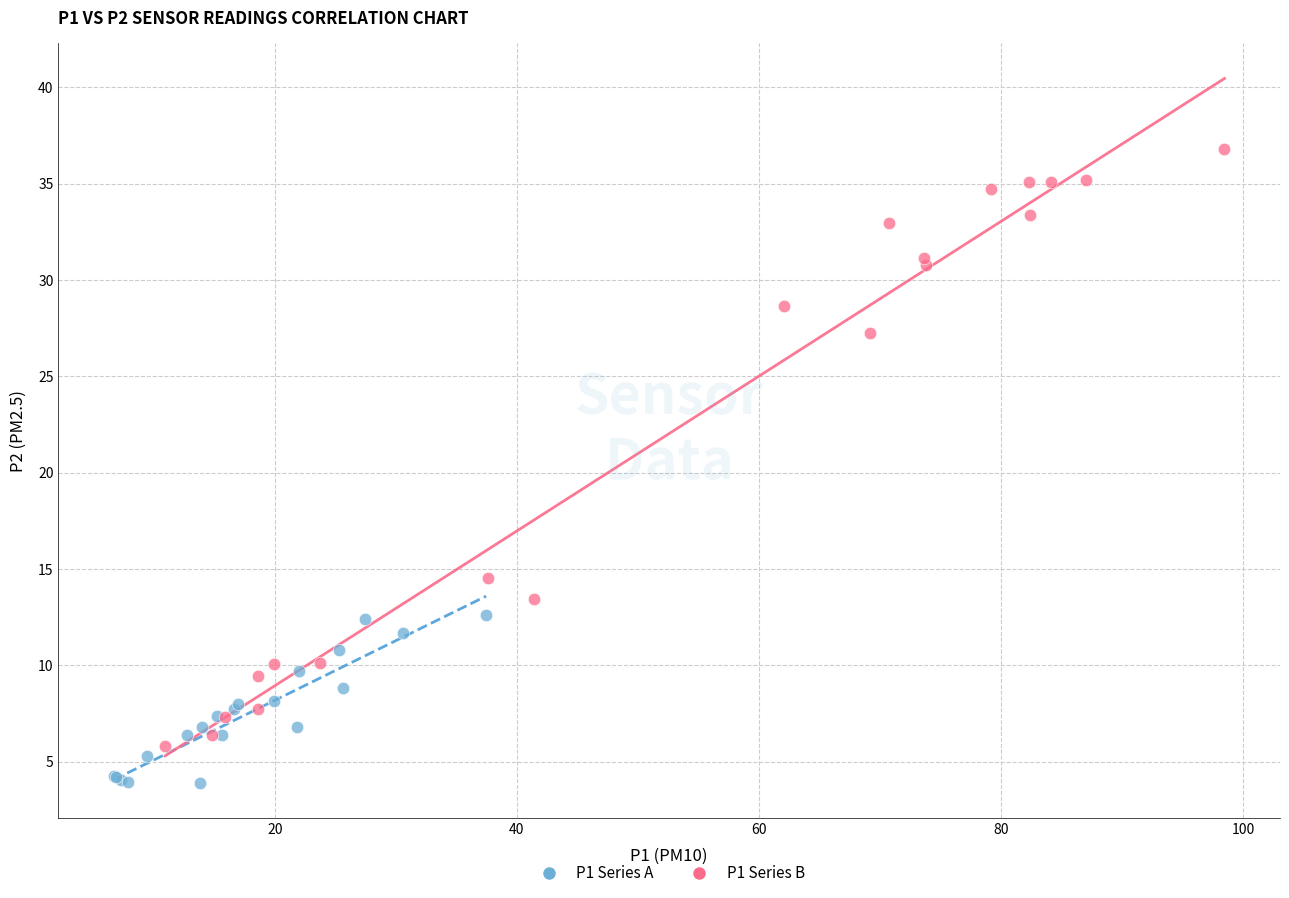

Which series contains the lowest Y value?

P1 Series A